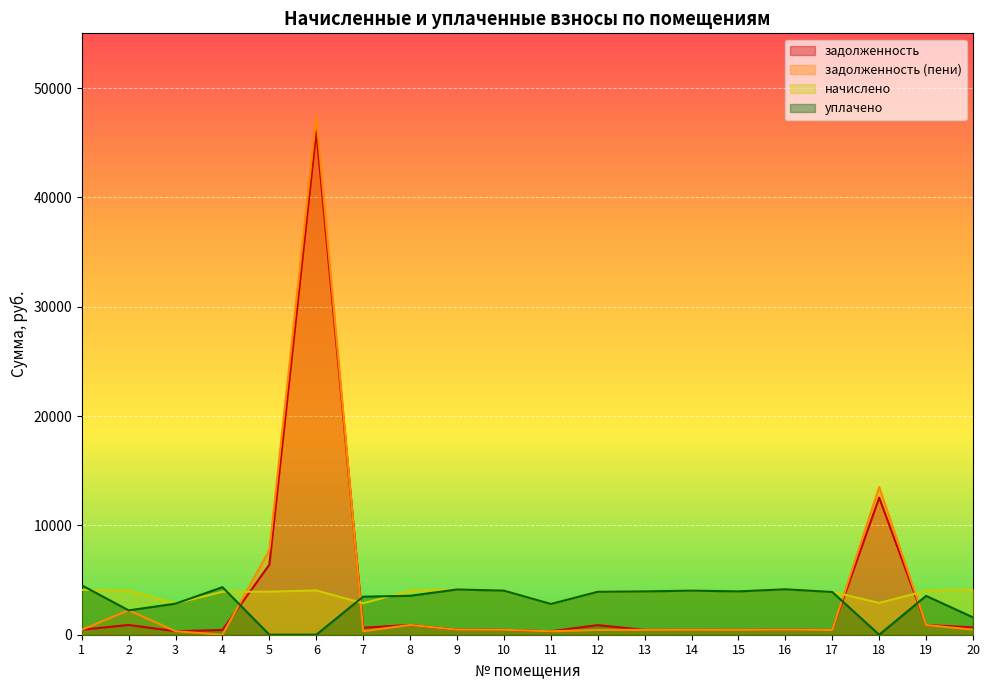

At which category does задолженность (пени) reach its first local peak?

2